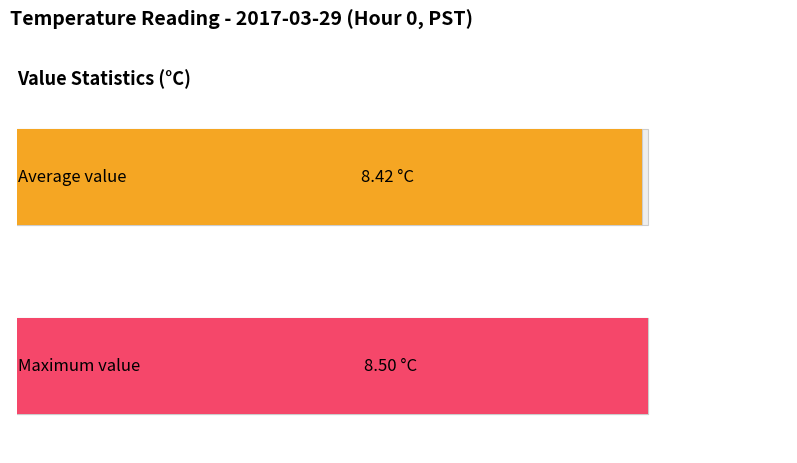

What is the value of the Average utilization bar at the 19th from the left?

8.4